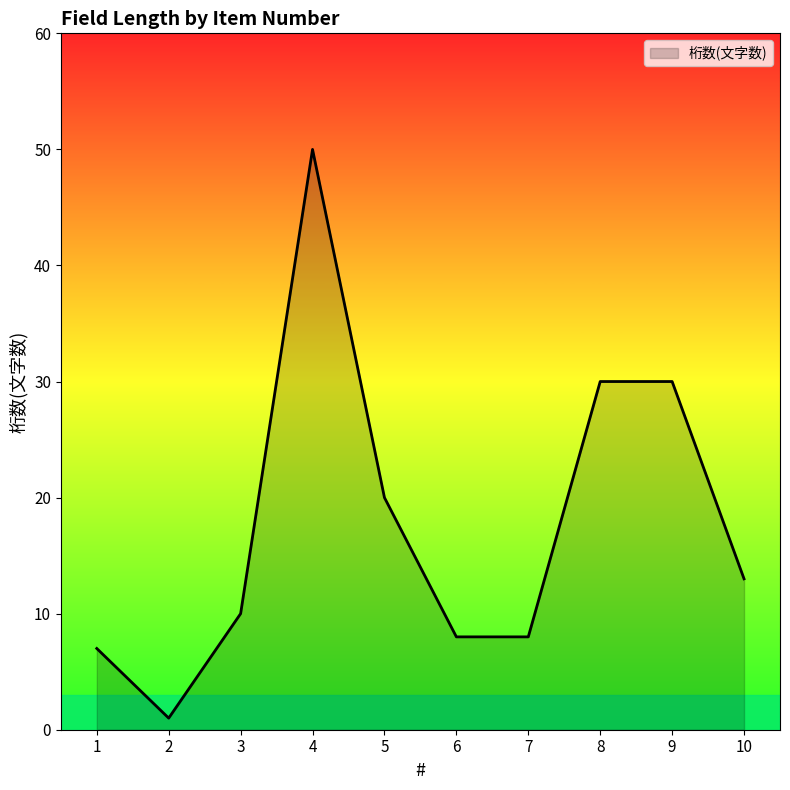

What is the average value?

18